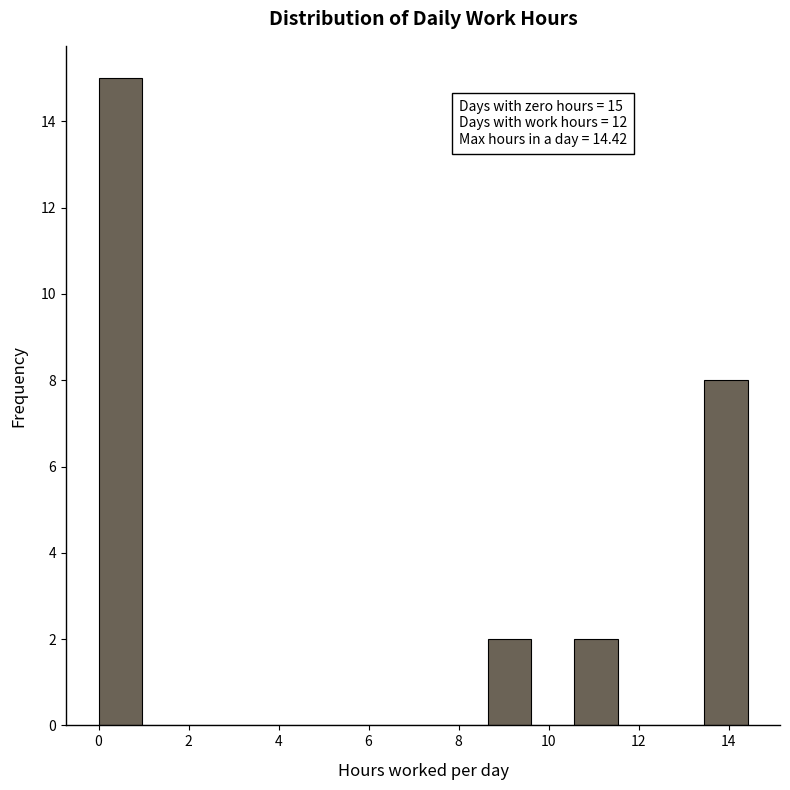

Over which range of the x-axis is the bar tallest?

0.0 to 1.0